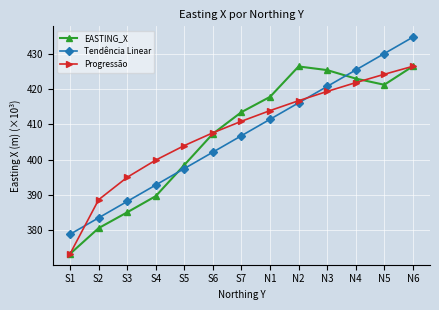

Does the chart have visible grid lines?

Yes